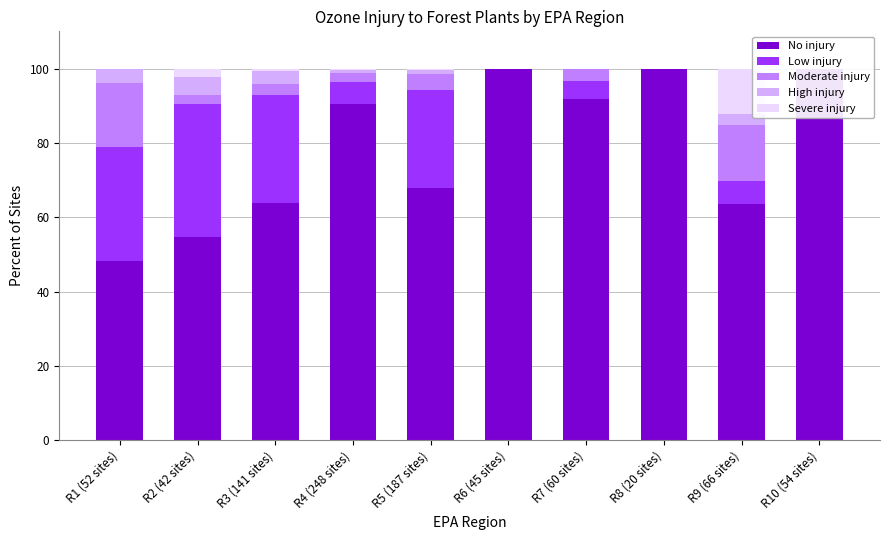

Rank the series by their maximum value, from highest to lowest.

No injury, Low injury, Moderate injury, Severe injury, High injury